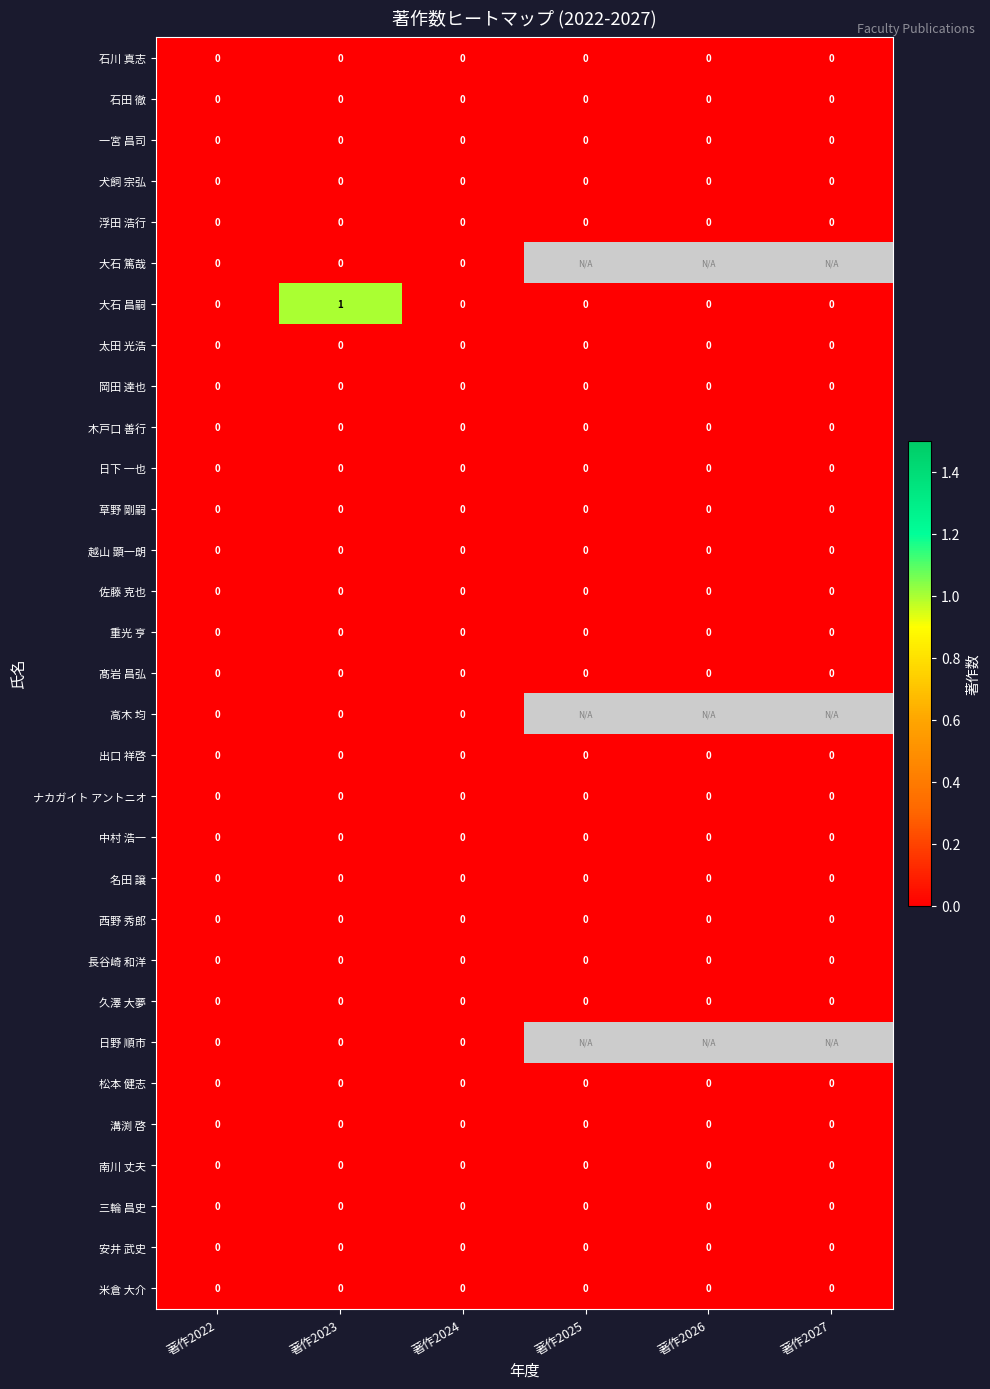

Is it true that 溝渕 啓 equals 0 at 著作2027?

True